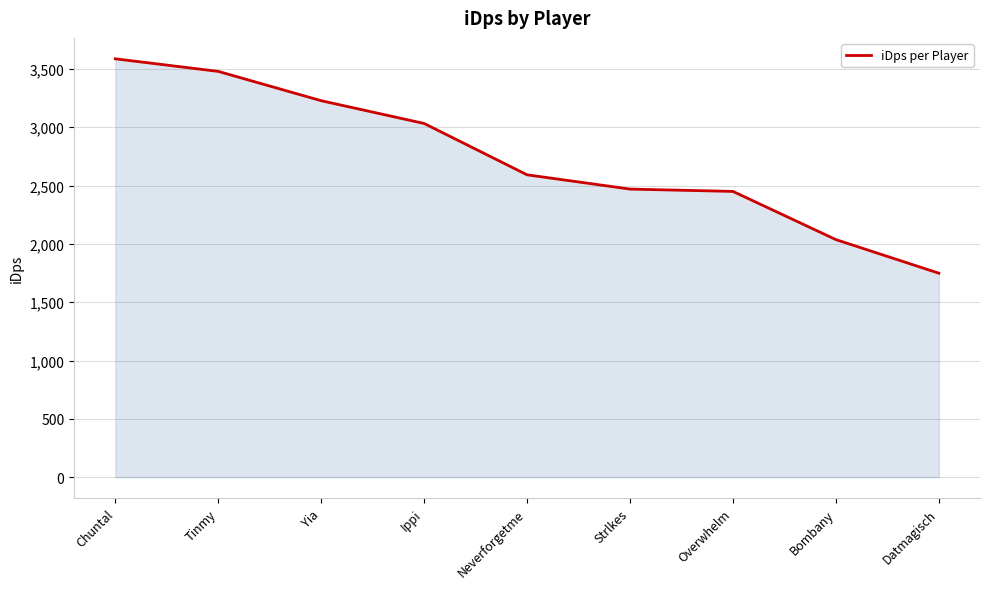

The value at Ippi is 835.8. True or false?

False